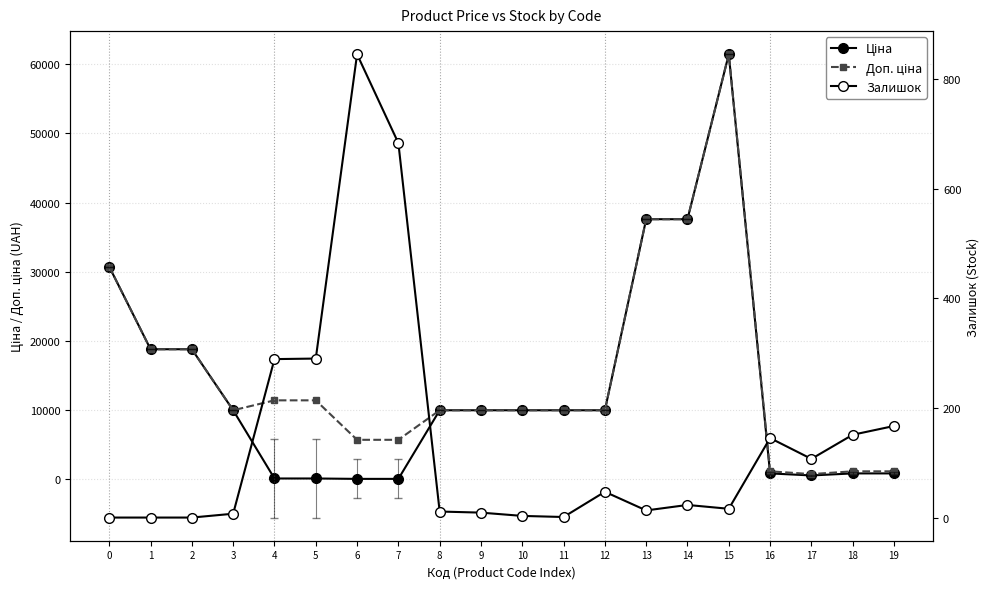

What is the difference between the maximum and second lowest values in the Ціна series?

61377.2